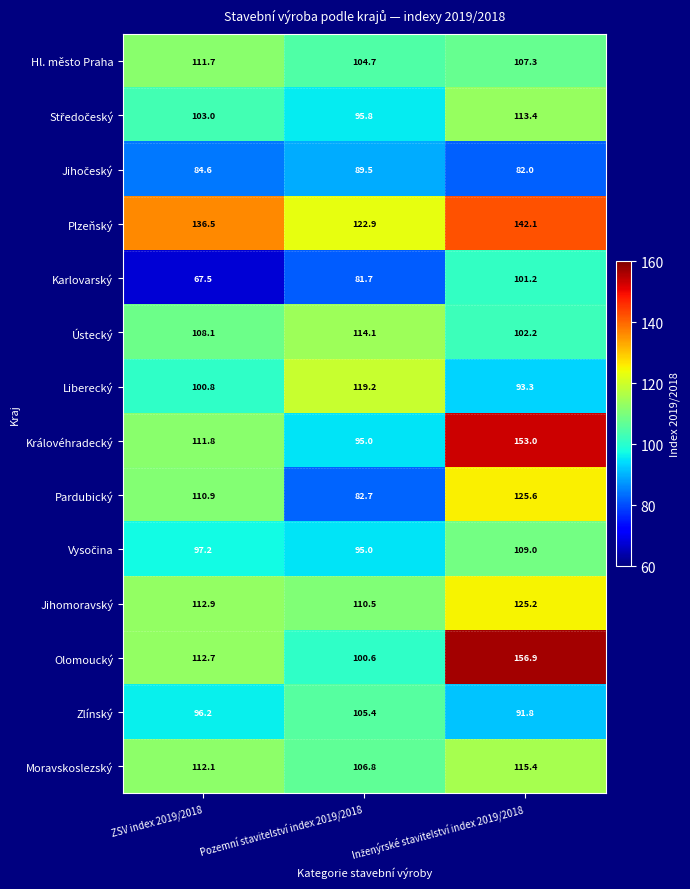

Which series has the largest range (max minus min)?

Královéhradecký